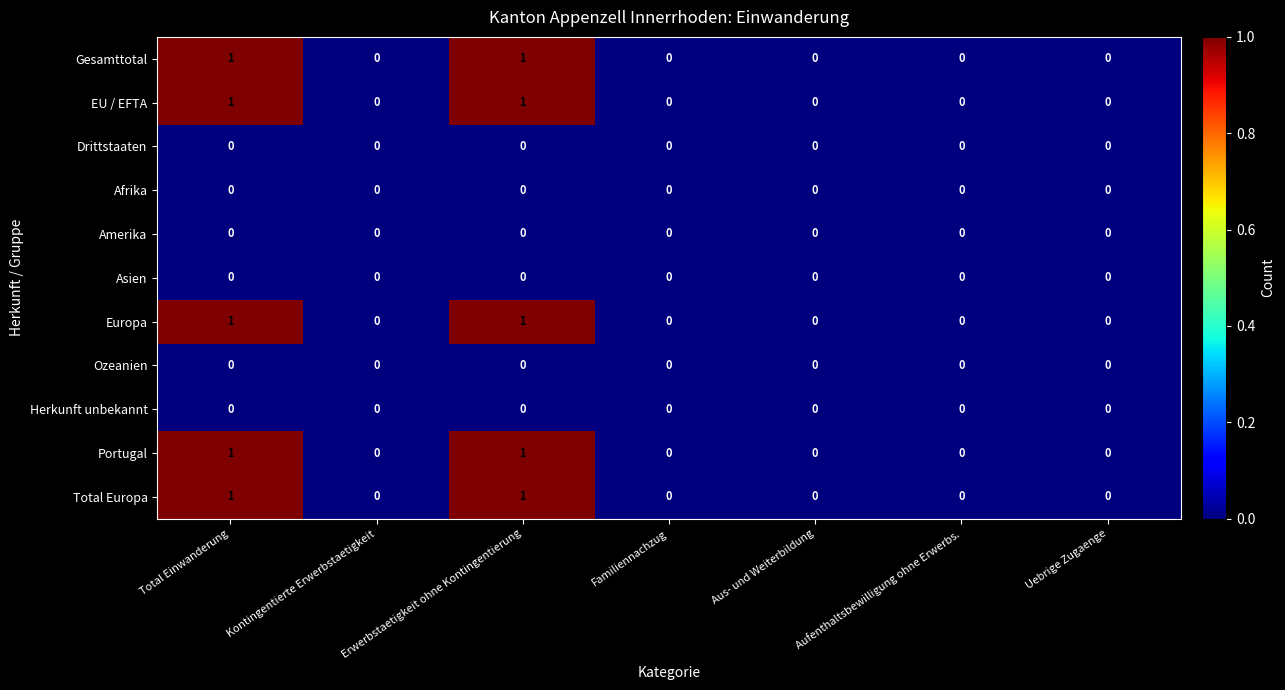

True or false: EU / EFTA has a value of 0 at Aus- und Weiterbildung.

True